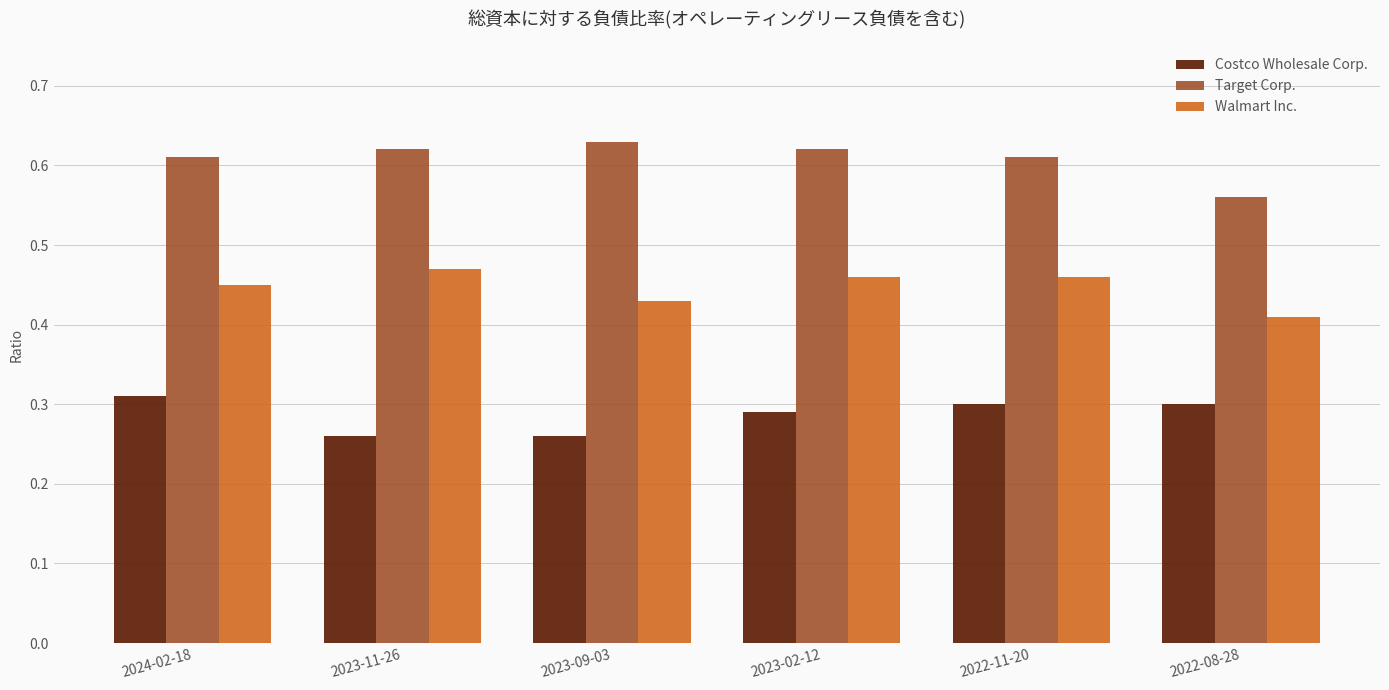

True or false: Target Corp. has a value of 0.3 at 2024-02-18.

False